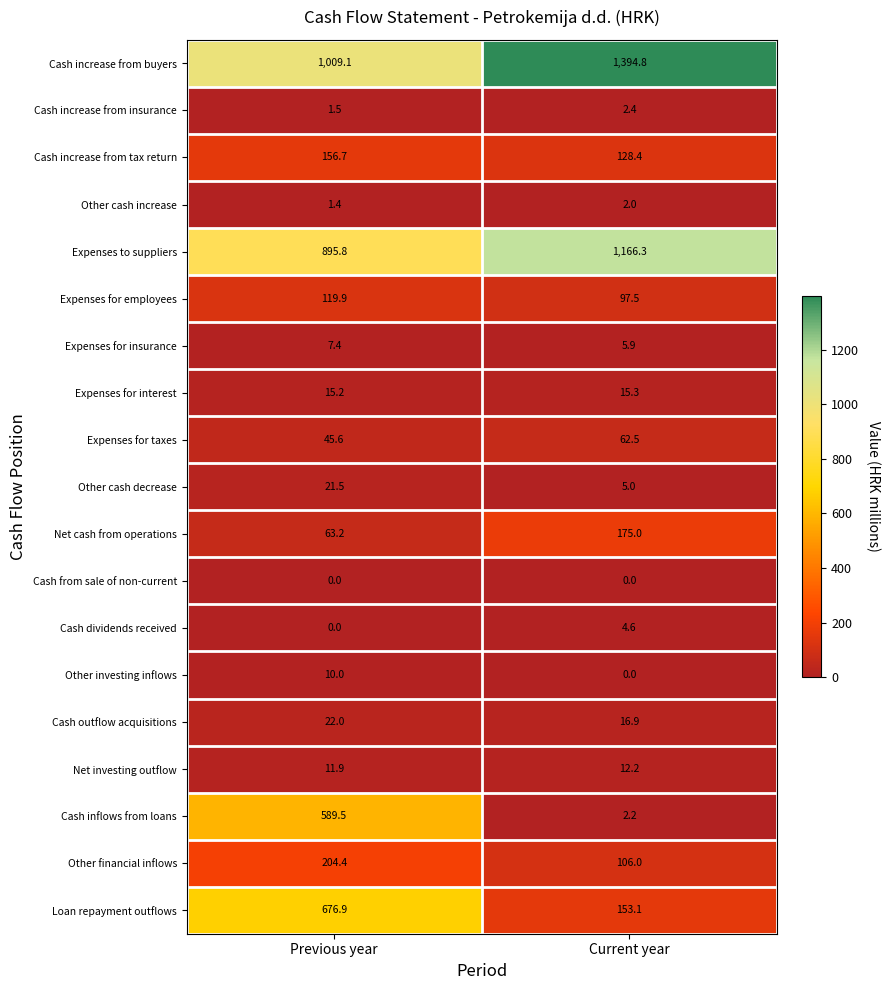

Is it true that Expenses for insurance equals 4.2 at Previous year?

False